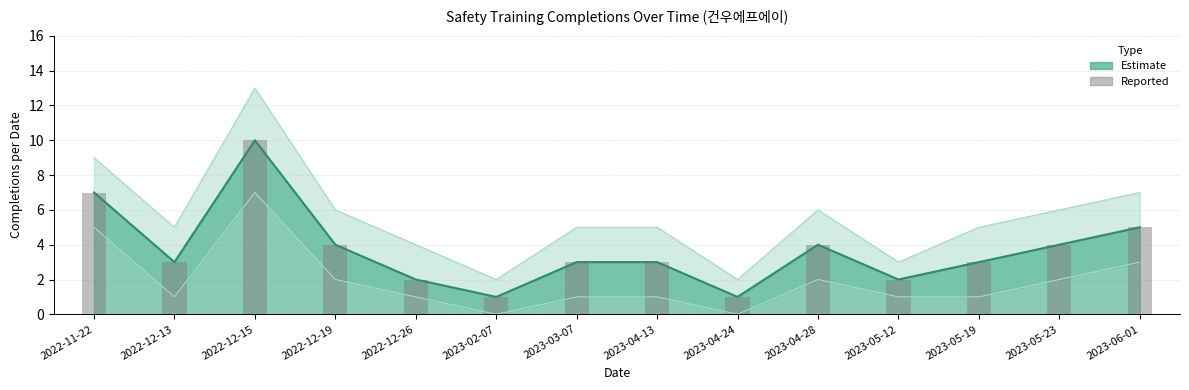

Which label corresponds to the largest value in the chart?

2022-12-15